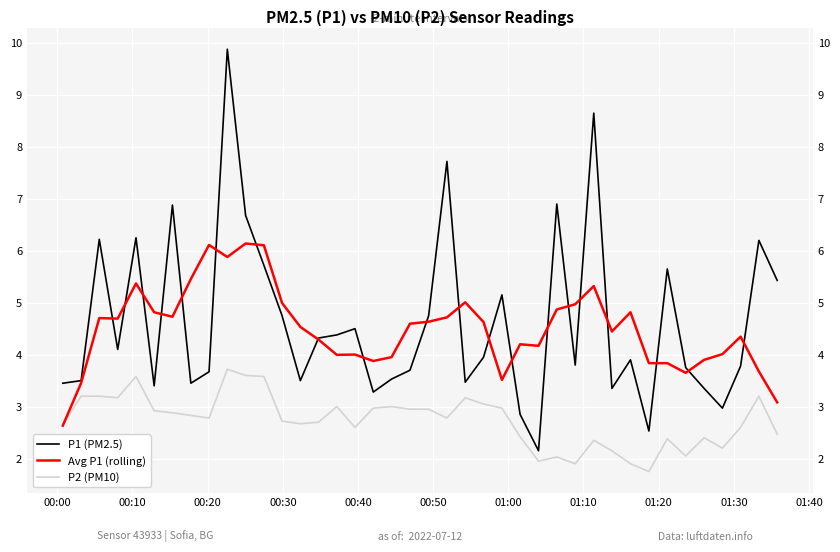

Which series has the widest spread of values?

P1 (PM2.5)